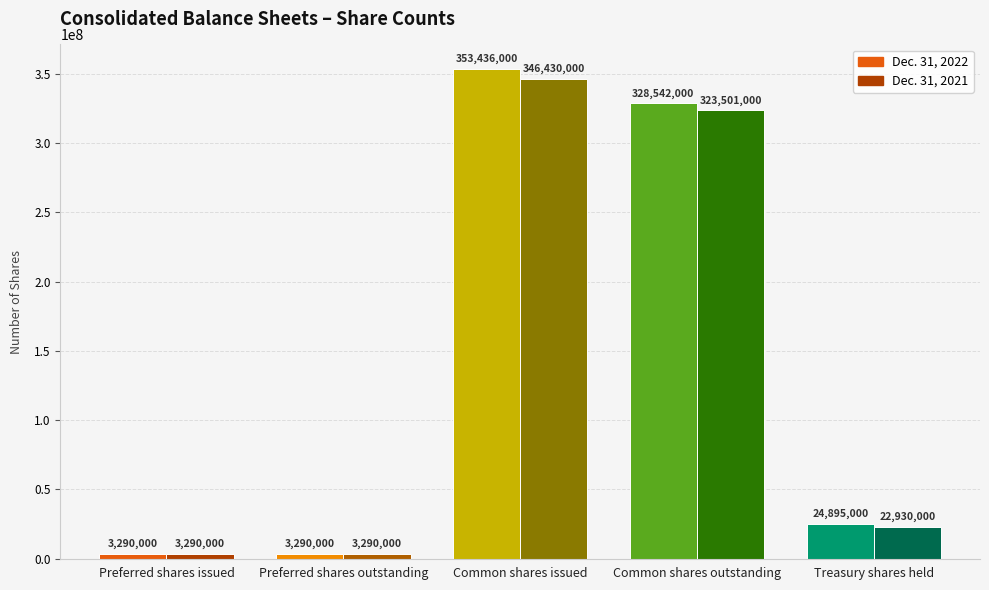

Does the chart contain stacked bars?

No